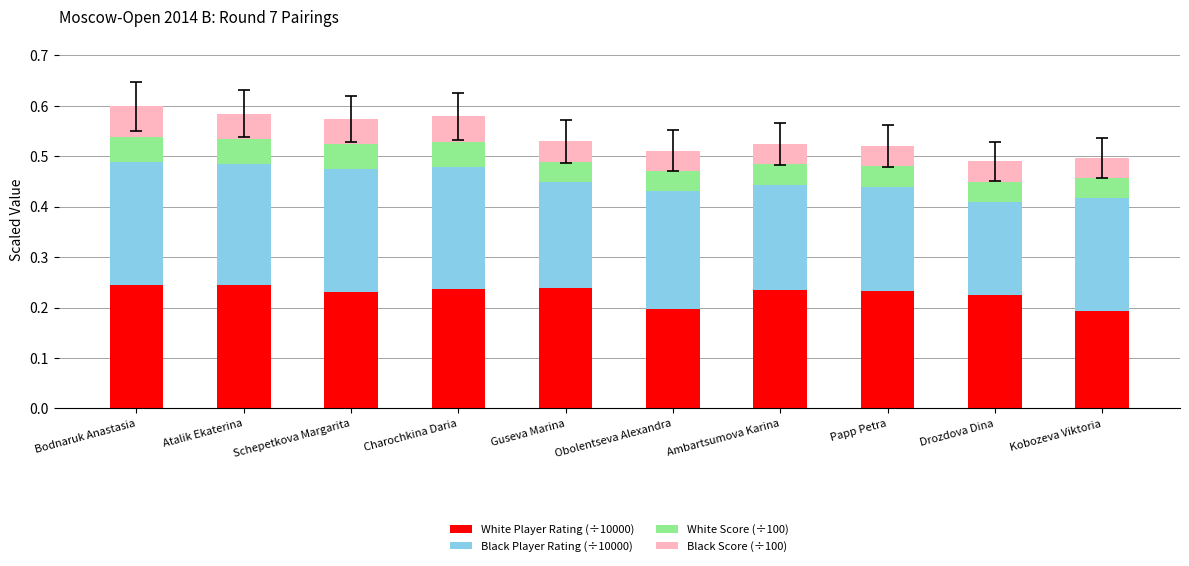

True or false: White Player Rating (÷10000) has a value of 0.4 at Schepetkova Margarita.

False